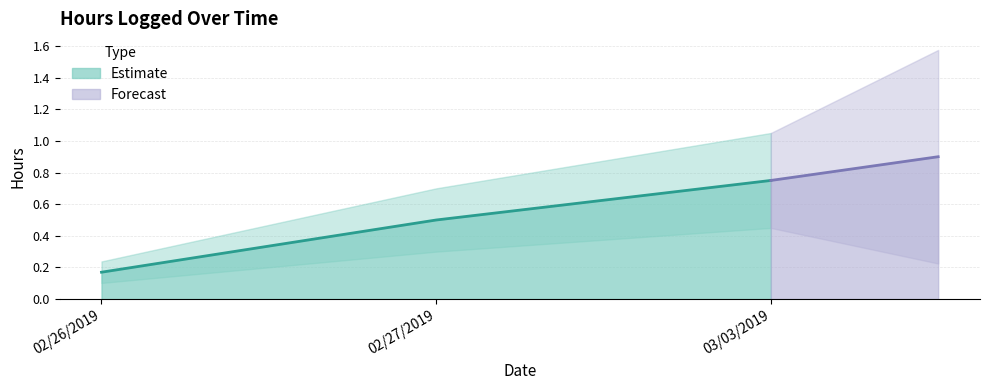

What is the label of the 1st point from the left?

02/26/2019